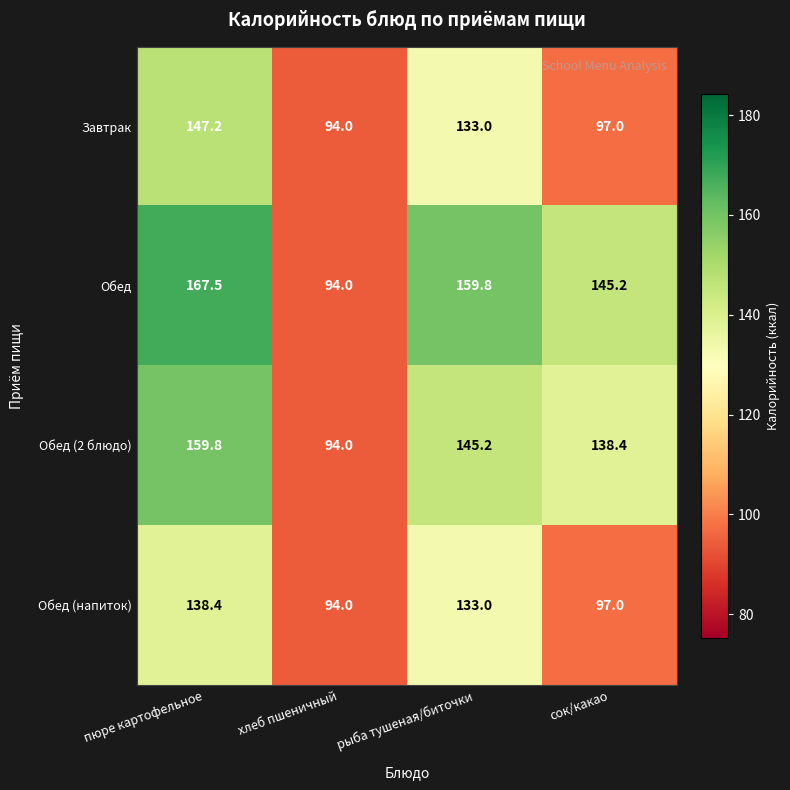

What is the average value of the Обед (напиток) series?

115.6